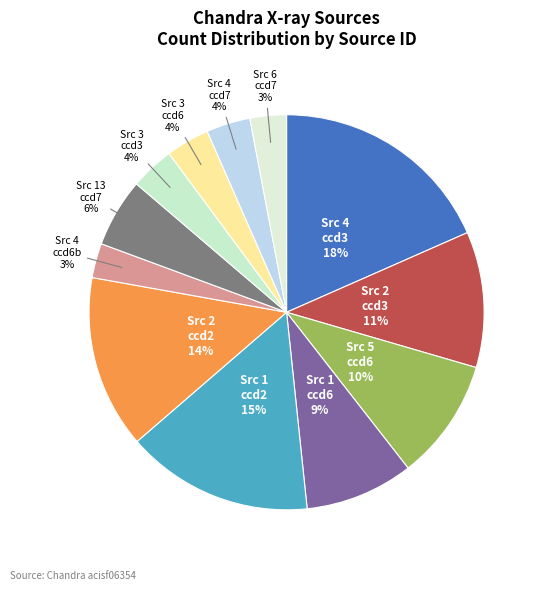

What percentage is the Src 1 ccd2 slice, to the nearest percent?

15%